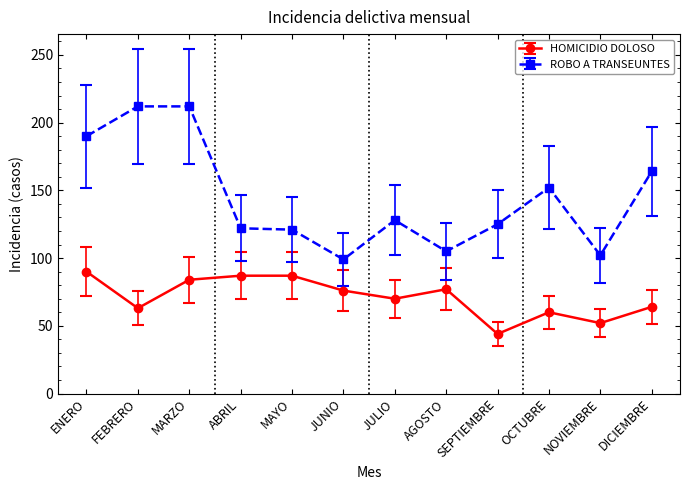

What is the difference between the highest and lowest values at ENERO?

100